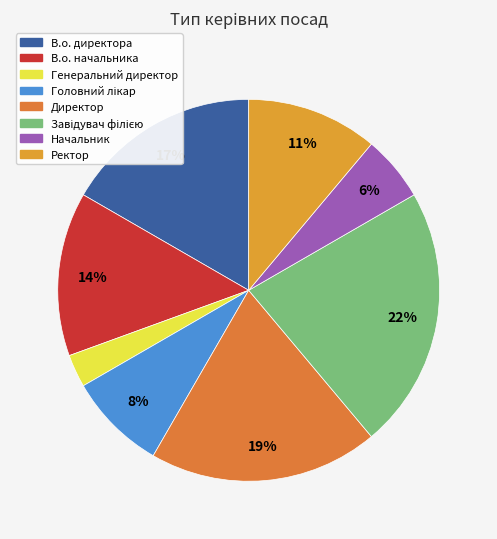

Approximately how many times larger is the value at В.о. директора compared to Генеральний директор?

6.0